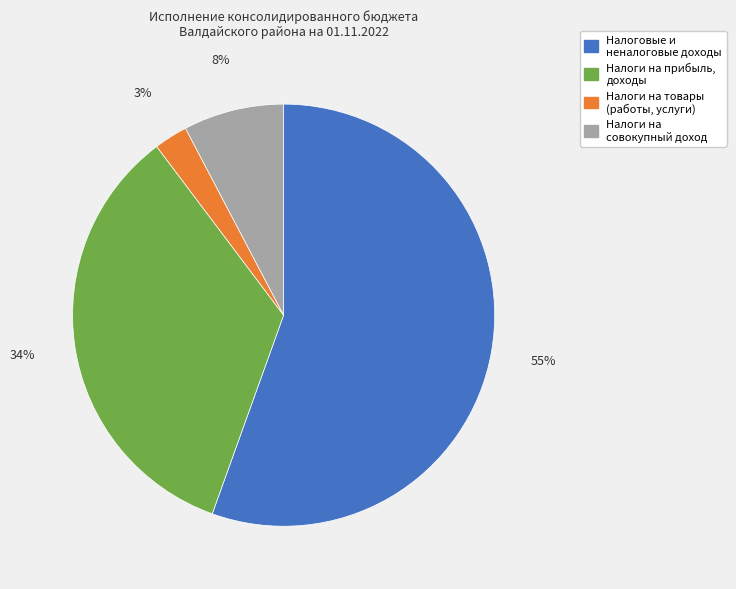

Is there any slice that represents more than half of the pie?

Yes